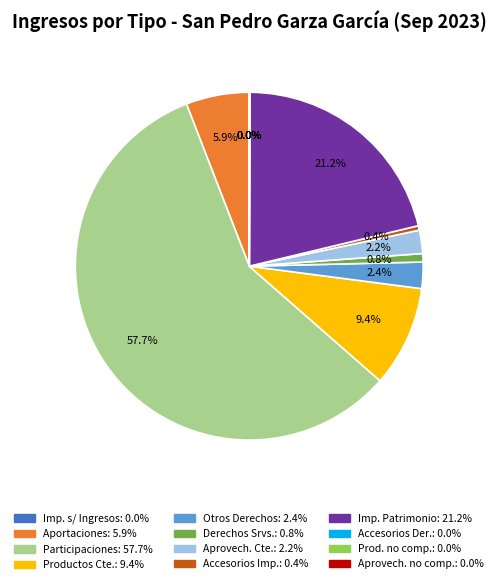

Is there a majority slice in this chart?

Yes